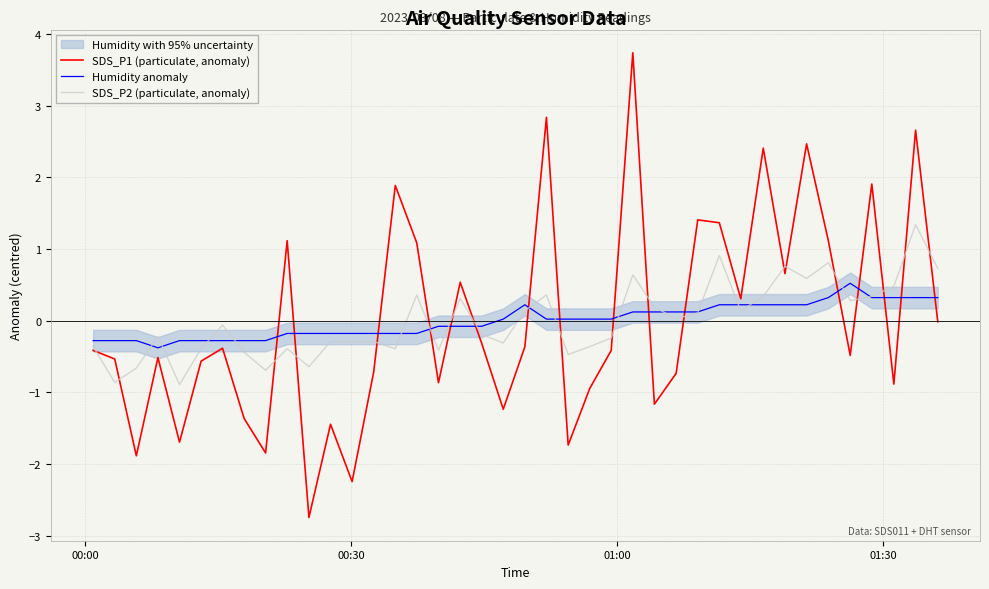

What is the lowest value of the Humidity anomaly series?

-0.4